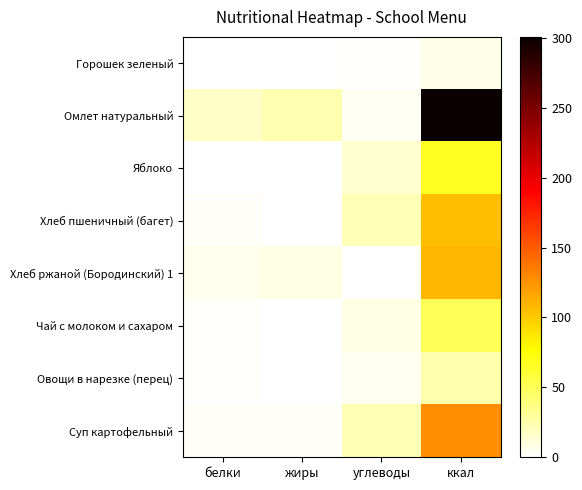

Reading left to right, extract all data points from this chart.

Горошек зеленый: белки=0.6	жиры=0.0	углеводы=1.2	ккал=7.4
Омлет натуральный: белки=16.9	жиры=24.0	углеводы=4.4	ккал=300.7
Яблоко: белки=0.6	жиры=0.6	углеводы=14.7	ккал=66.6
Хлеб пшеничный (багет): белки=3.4	жиры=0.4	углеводы=22.1	ккал=105.5
Хлеб ржаной (Бородинский) 1: белки=7.0	жиры=9.0	углеводы=0.0	ккал=109.1
Чай с молоком и сахаром: белки=1.6	жиры=1.1	углеводы=8.4	ккал=50.9
Овощи в нарезке (перец): белки=1.3	жиры=0.2	углеводы=4.8	ккал=25.7
Суп картофельный: белки=3.1	жиры=2.7	углеводы=22.6	ккал=127.5